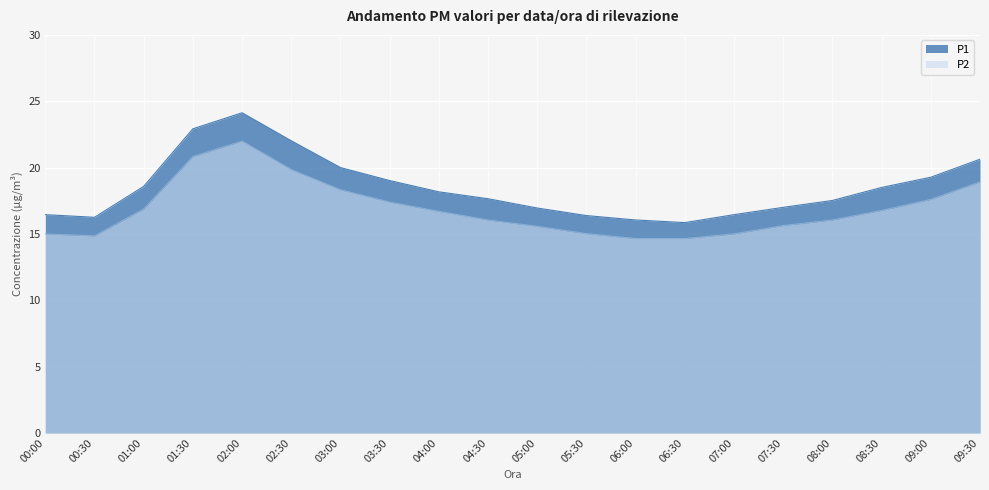

How many values in the P1 series are below 18?

10